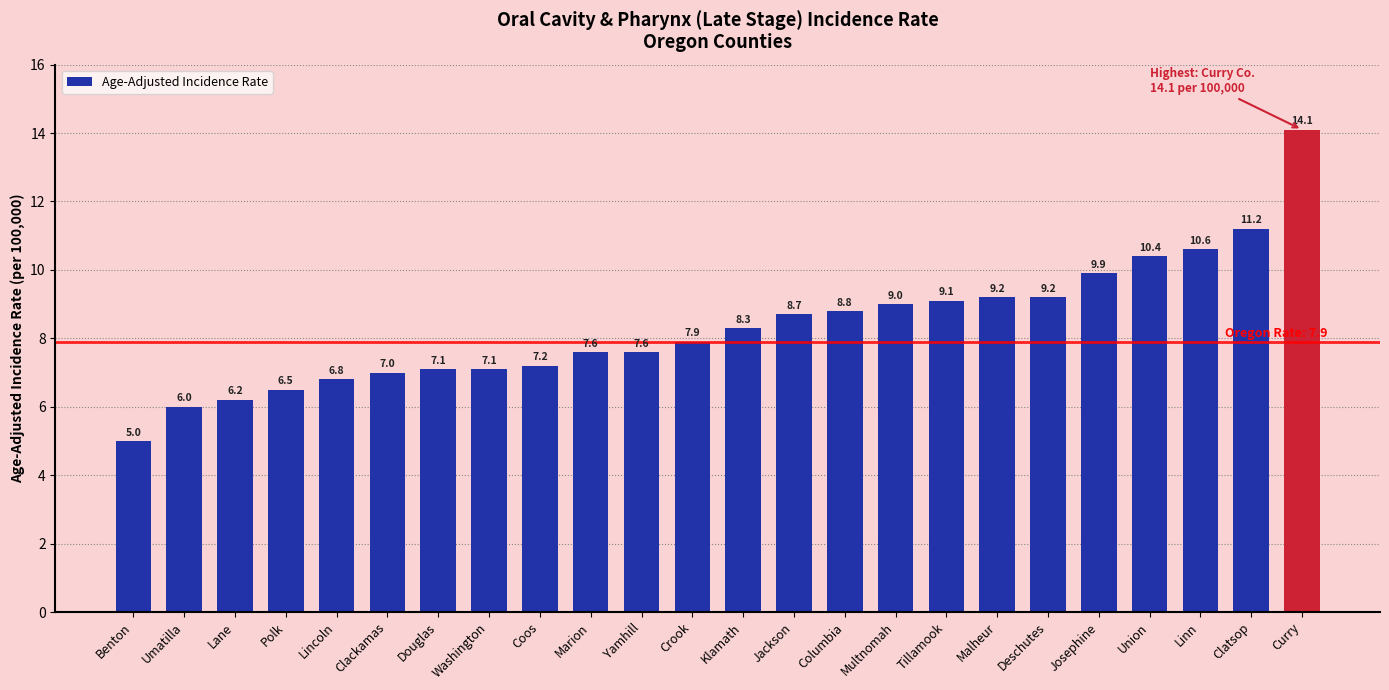

The chart shows a value of 9.4 at Polk. True or false?

False